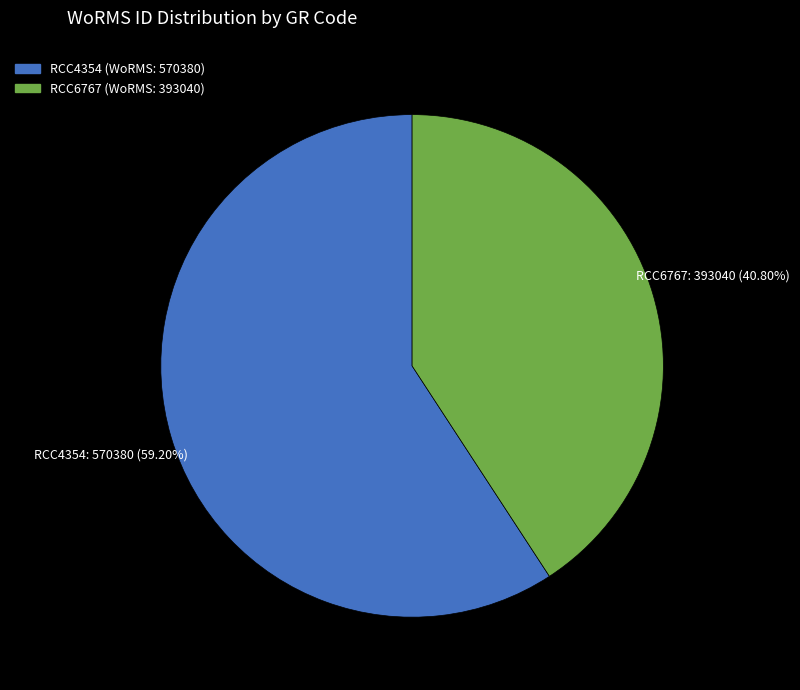

What is the total percentage of RCC6767 (WoRMS: 393040) and RCC4354 (WoRMS: 570380)?

100.0%